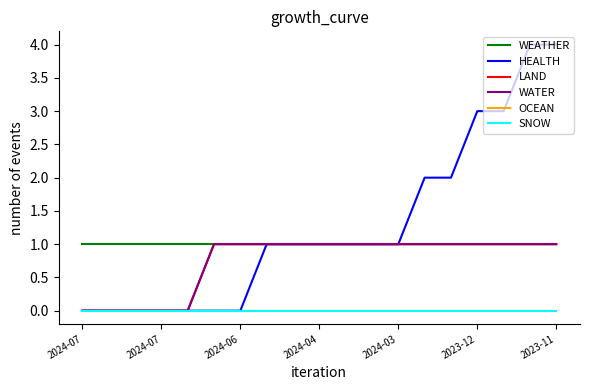

Which series has the largest total across all categories?

HEALTH